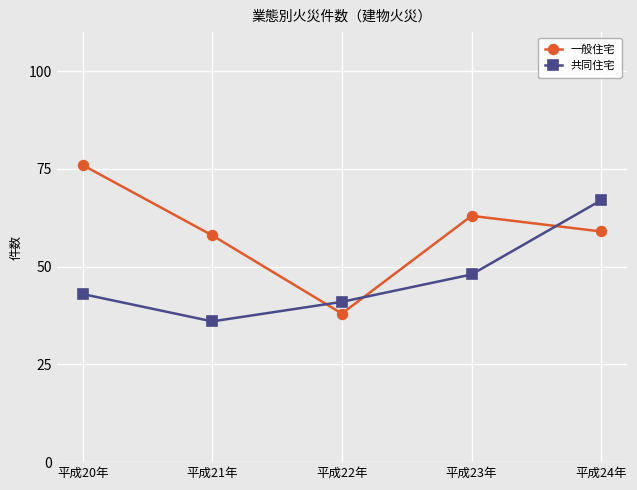

How many data points in 一般住宅 are less than 59?

2